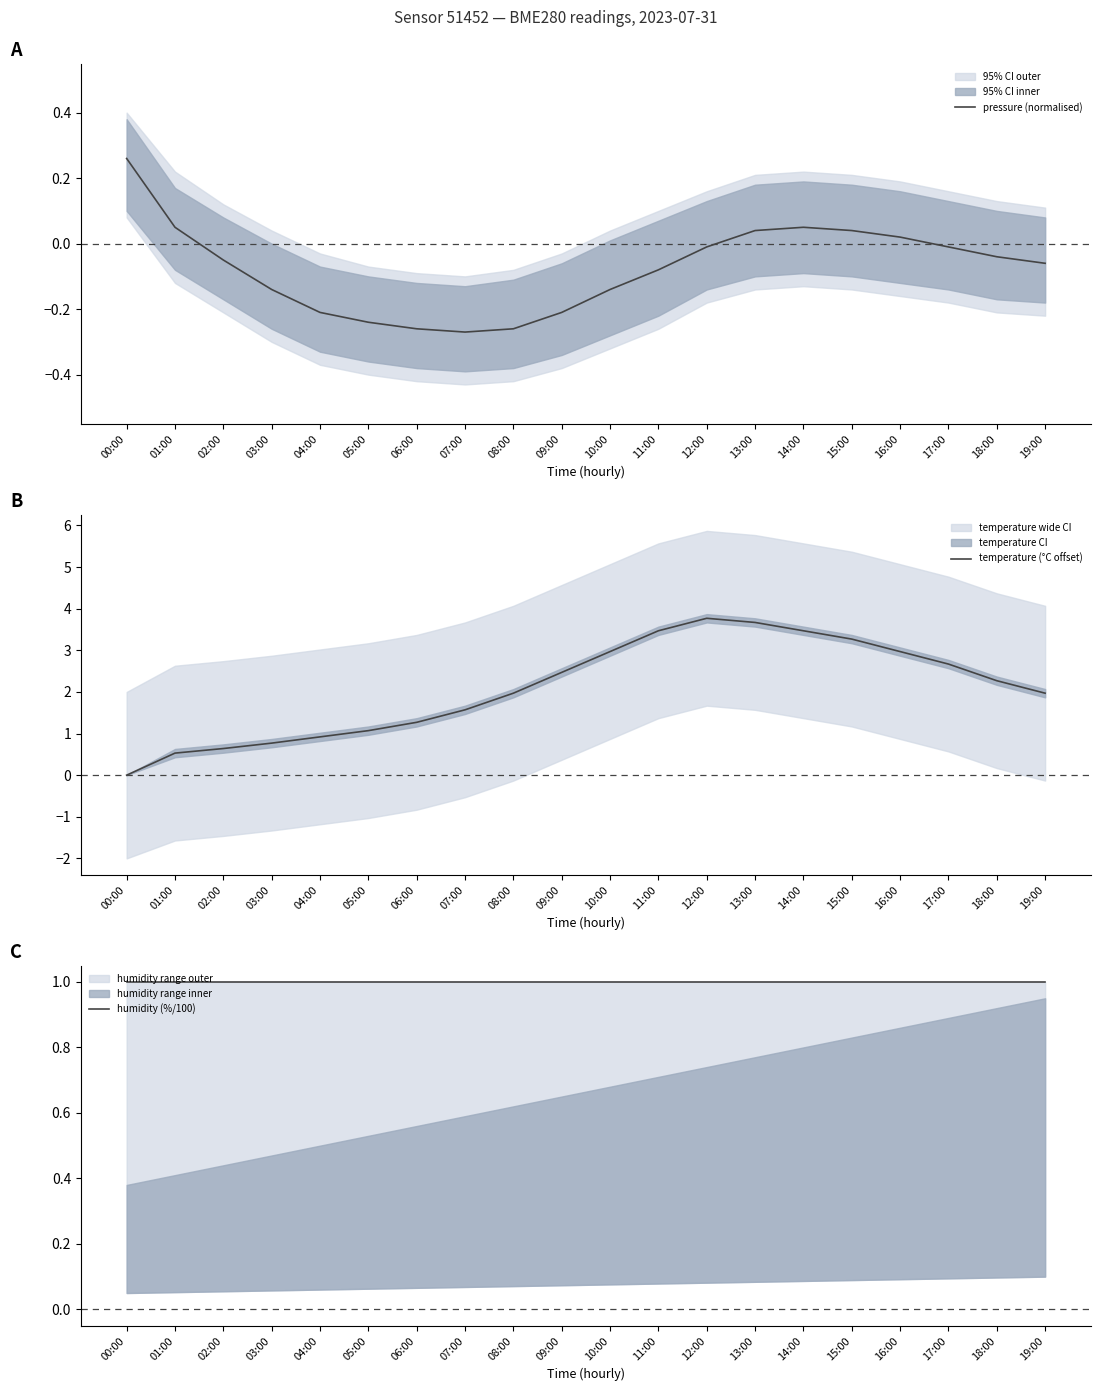

What is the minimum value shown in the chart?

-0.3